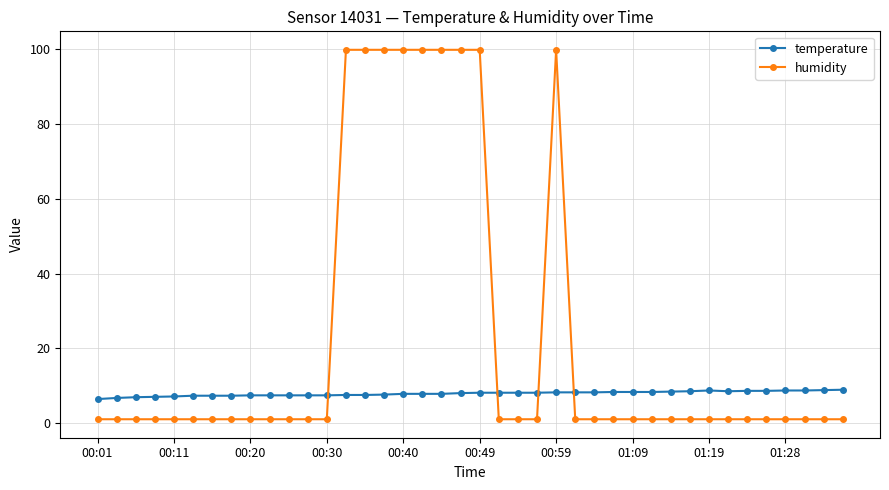

How many intersections are there between humidity and temperature?

4